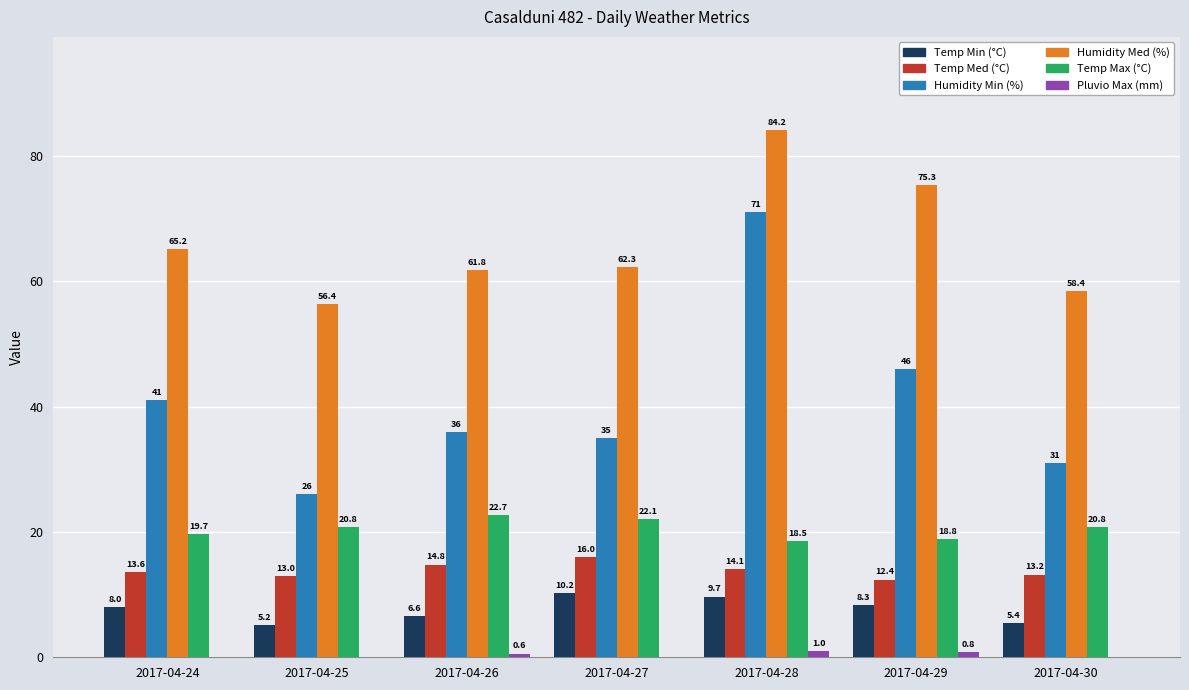

What is the total value across all series at 2017-04-27?

145.6